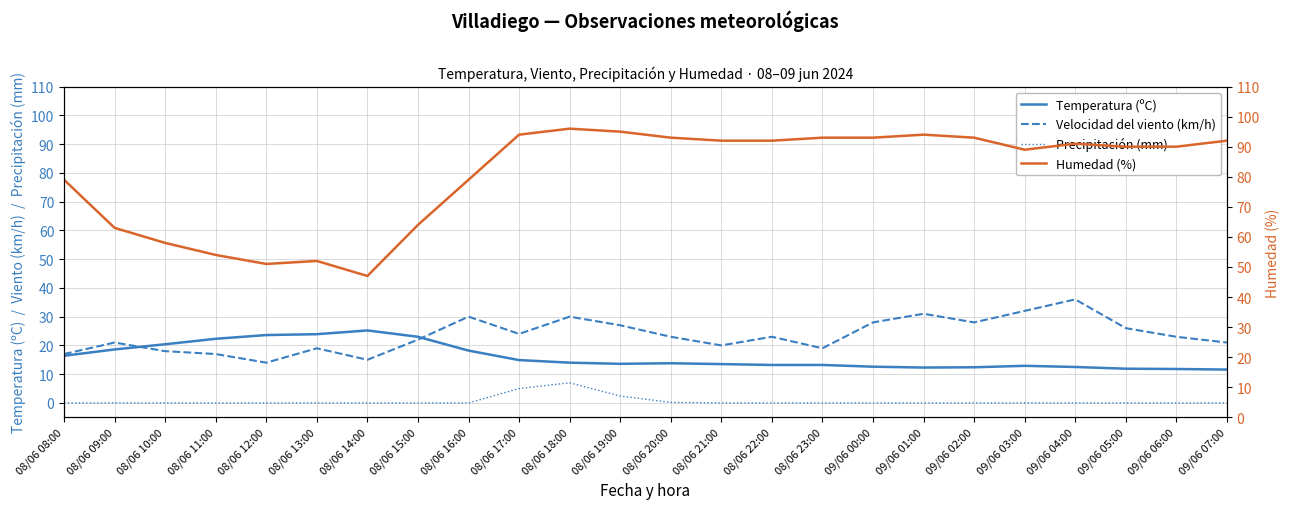

At which label is Humedad (%) closest to 71?

08/06 15:00